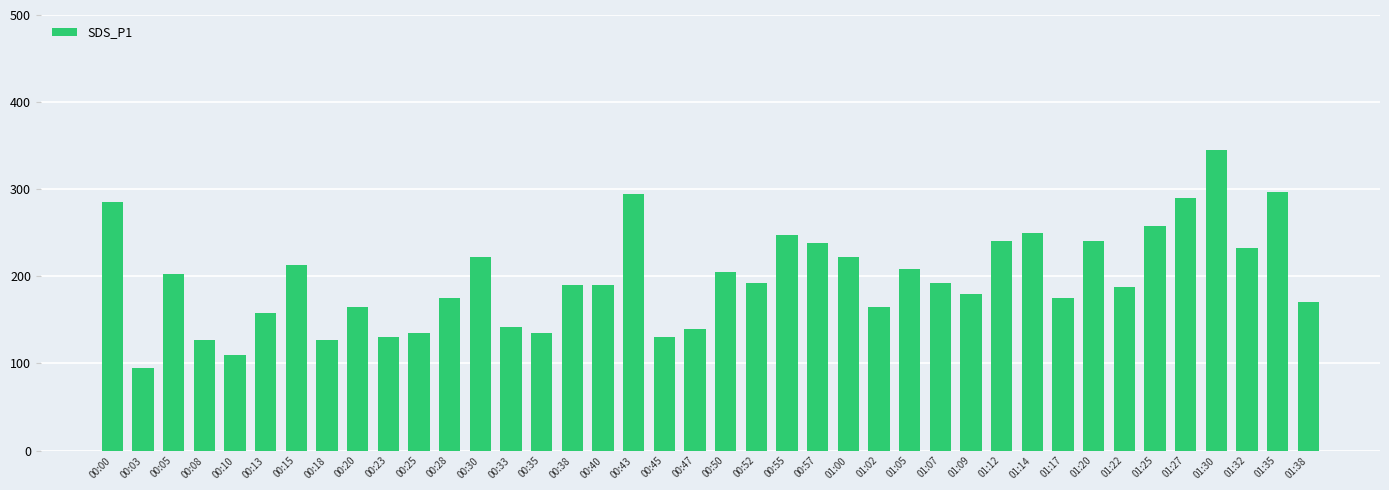

Which has a higher value, 01:20 or 01:30?

01:30